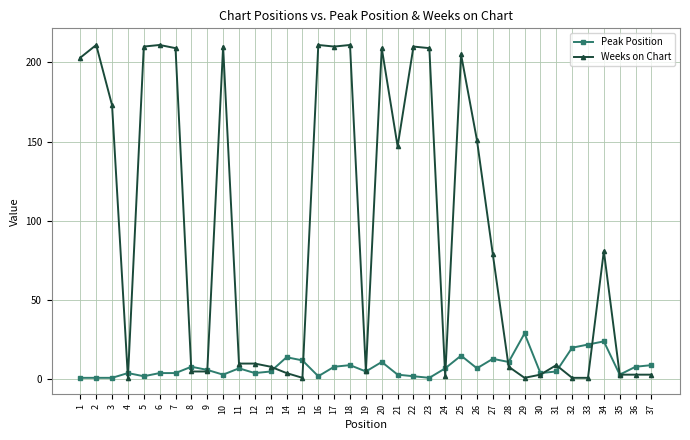

At which category does Weeks on Chart reach its first local peak?

2